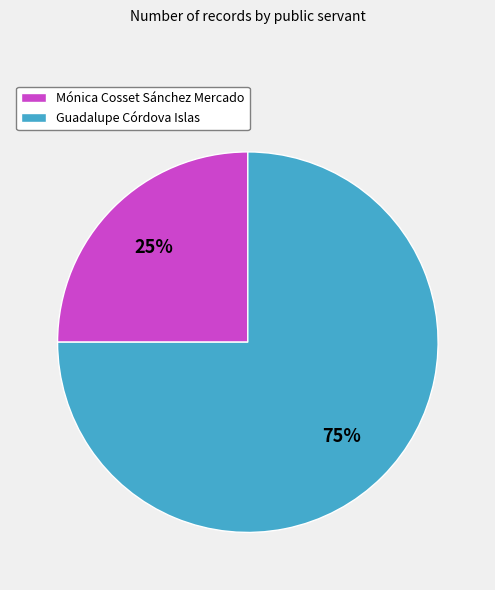

The Mónica Cosset Sánchez Mercado slice represents 25% of the pie. True or false?

True